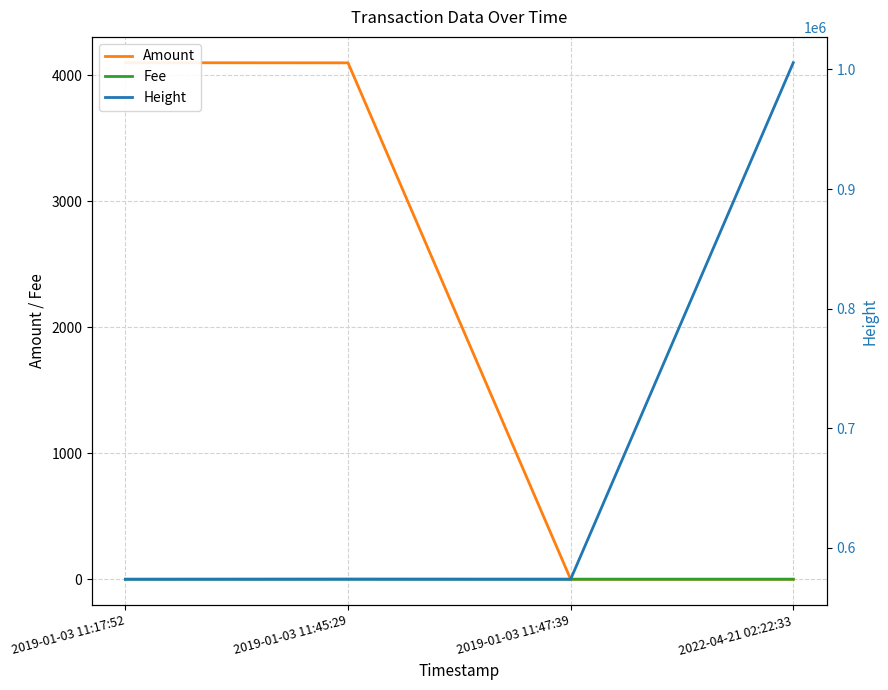

Rank the series at 2022-04-21 02:22:33 from lowest to highest value.

Amount, Fee, Height